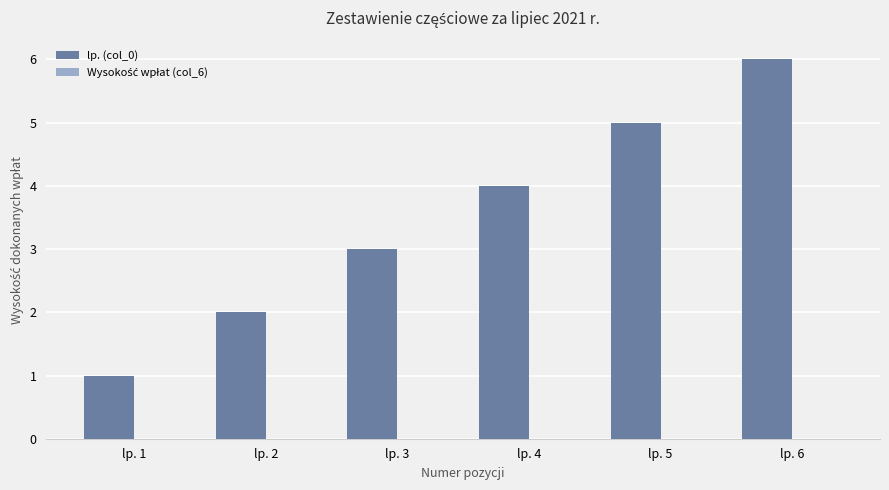

How many distinct data groups are displayed?

1